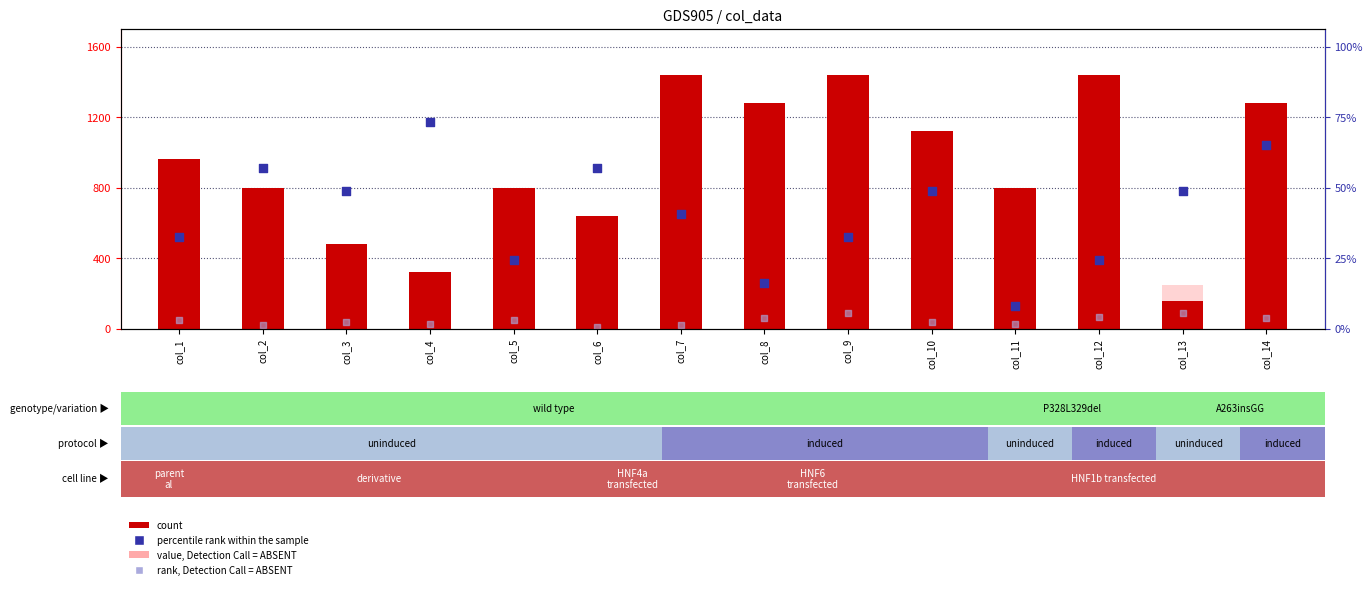

Which series reaches the minimum Y coordinate?

rank, Detection Call = ABSENT